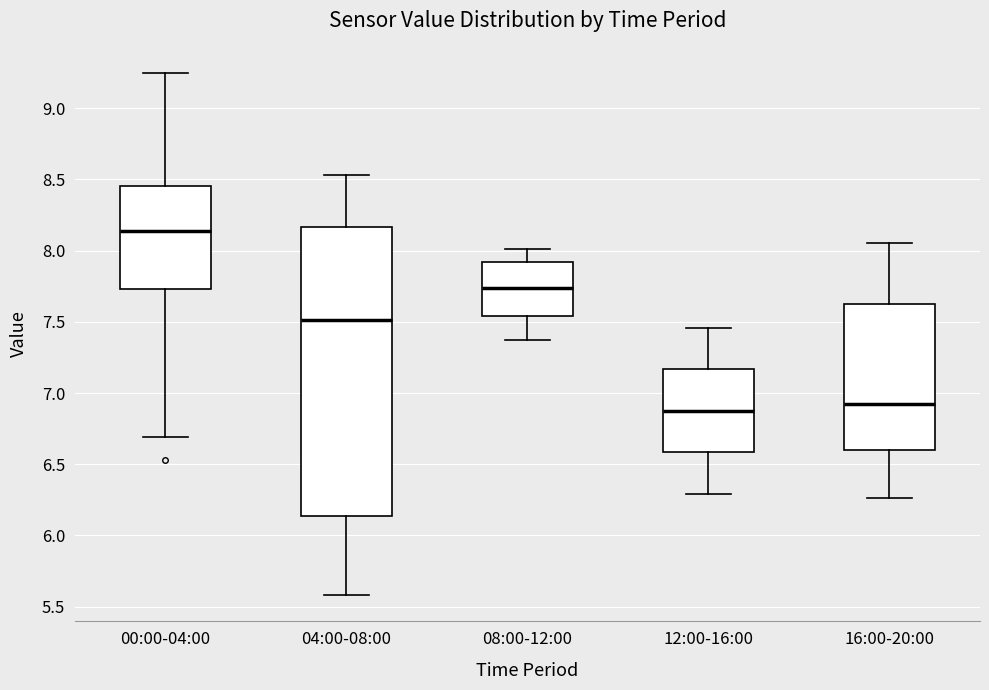

Where is the lower edge of the box for 16:00-20:00 on the y-axis? The values are not printed on the chart, so give them approximately, as read against the axis.

6.60